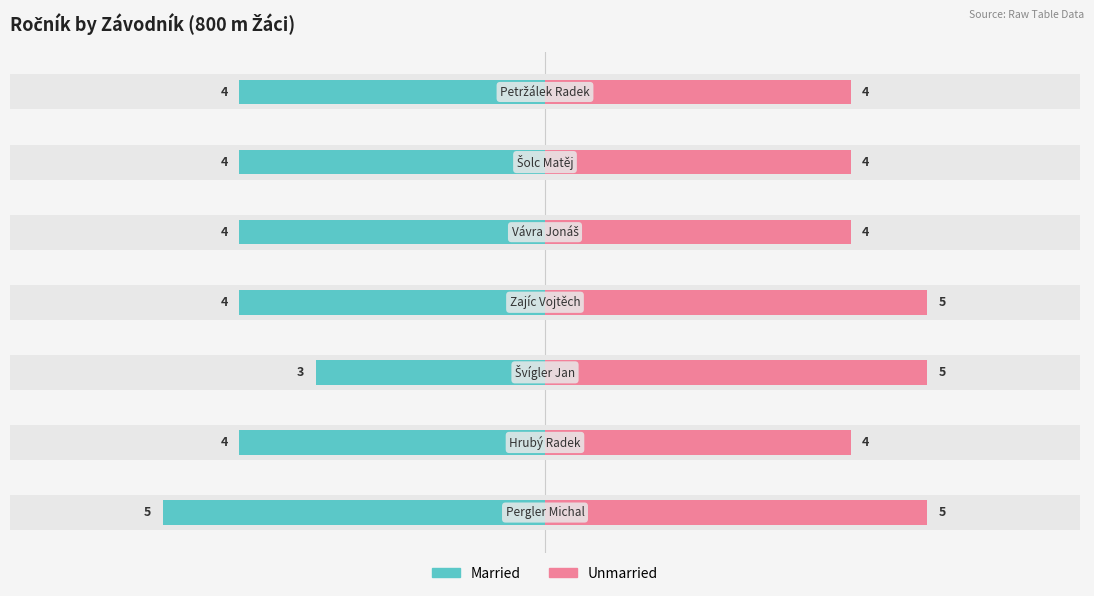

What are all the series names shown in the legend?

Married, Unmarried